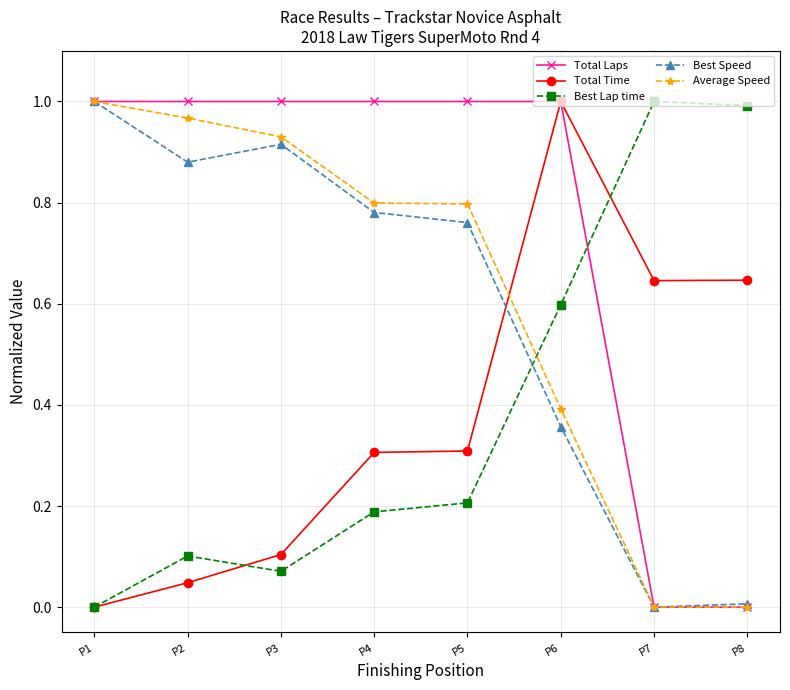

The Average Speed series shows 1.0 at P2. True or false?

True